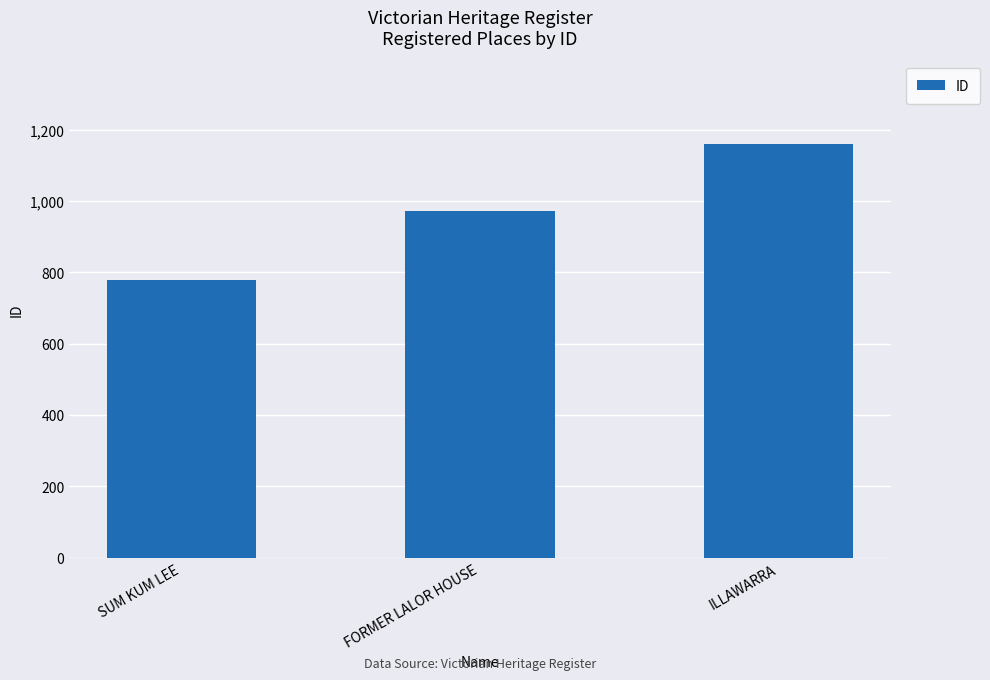

How many bars are there in total?

3